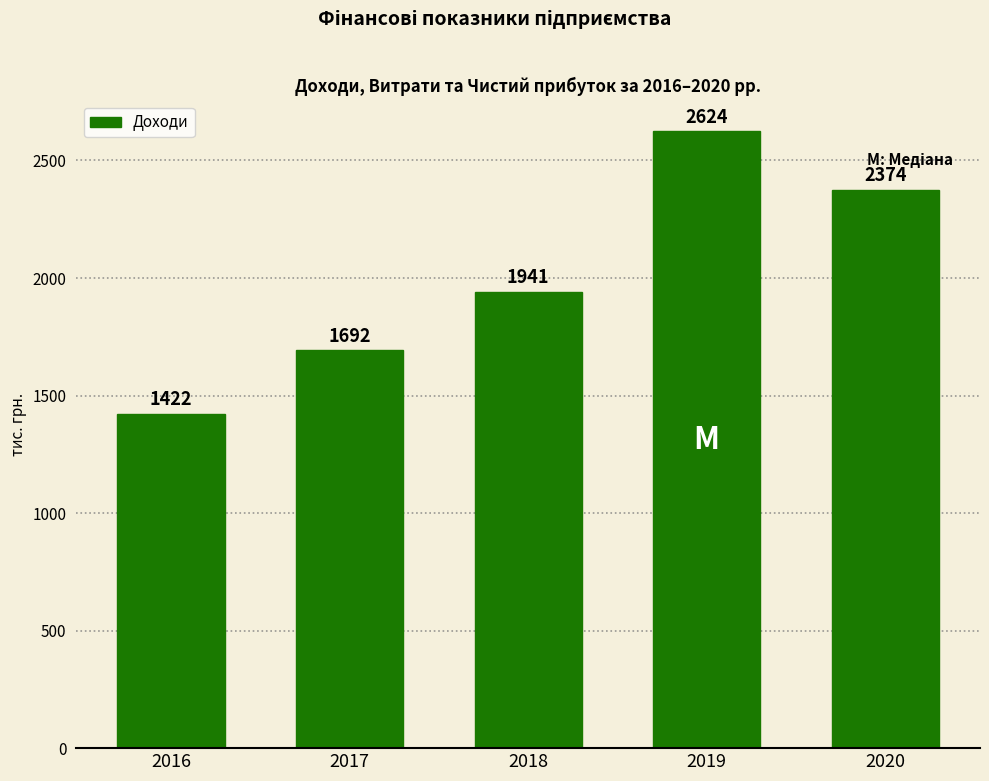

Reading right to left, what are all the values shown in this chart?

2020=2374	2019=2624	2018=1941	2017=1692	2016=1422